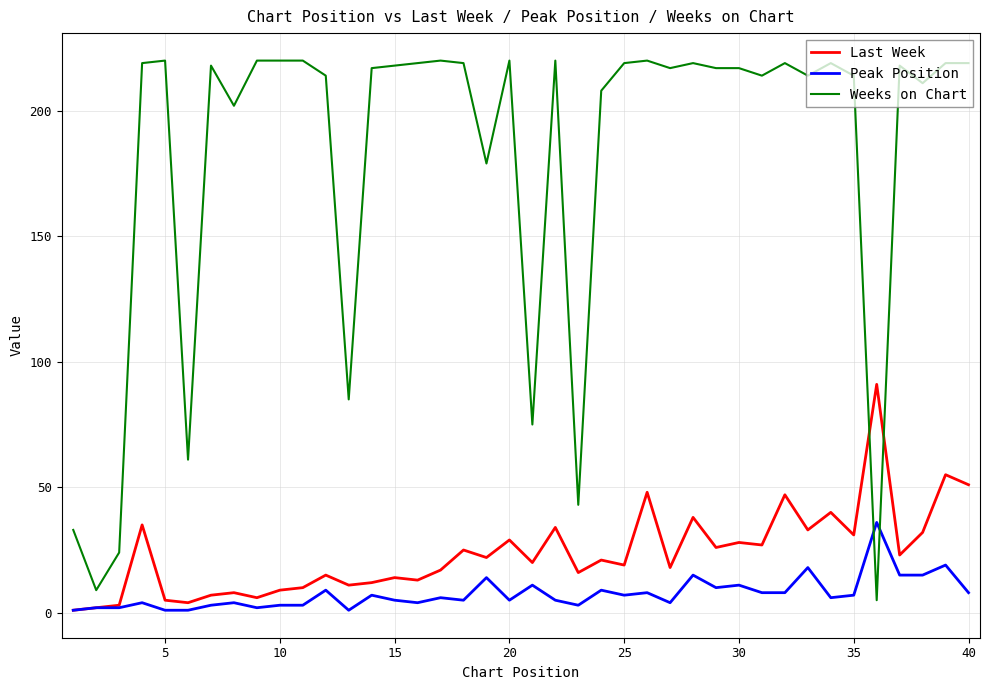

List the series in order of their peak value, lowest first.

Peak Position, Last Week, Weeks on Chart